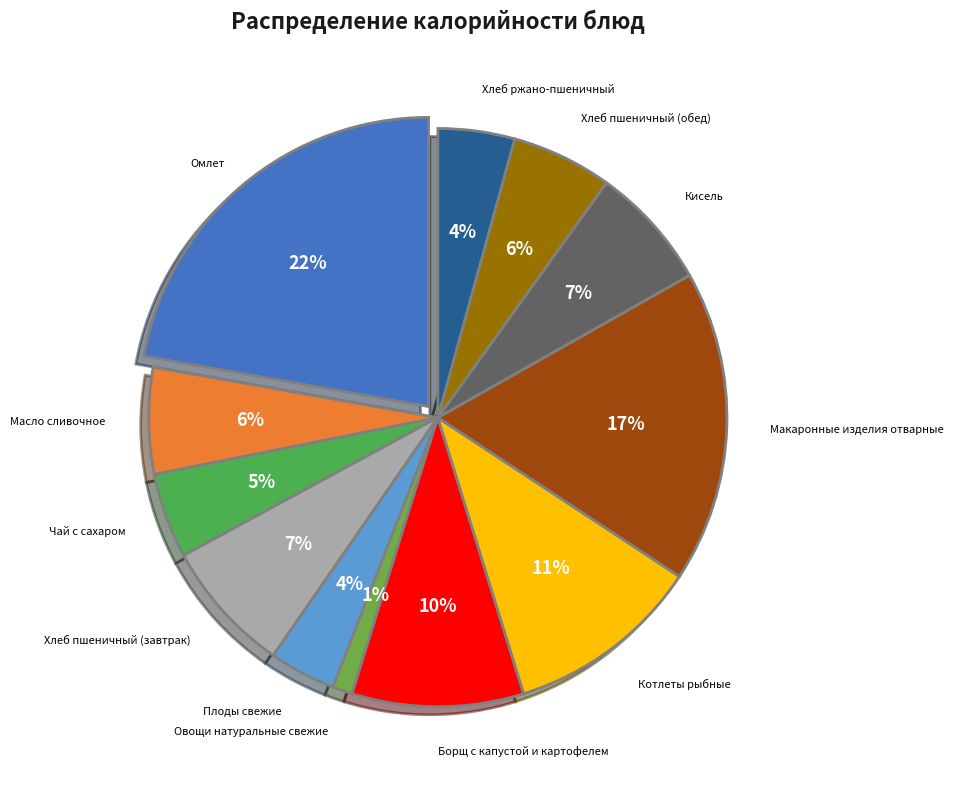

Do Кисель and Котлеты рыбные together represent more than half of the pie?

No